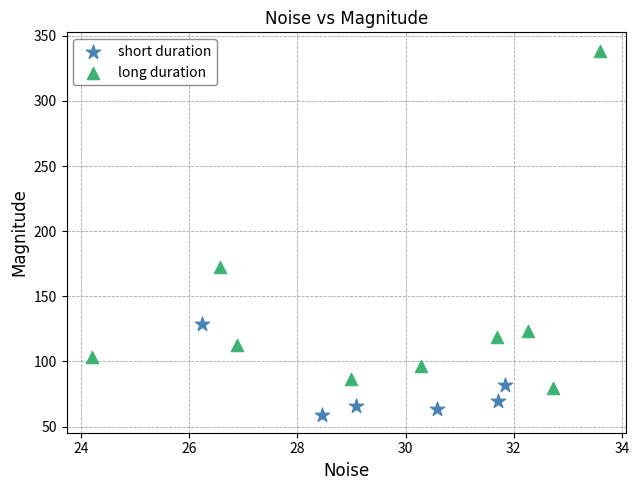

Which series contains the highest Y value?

long duration